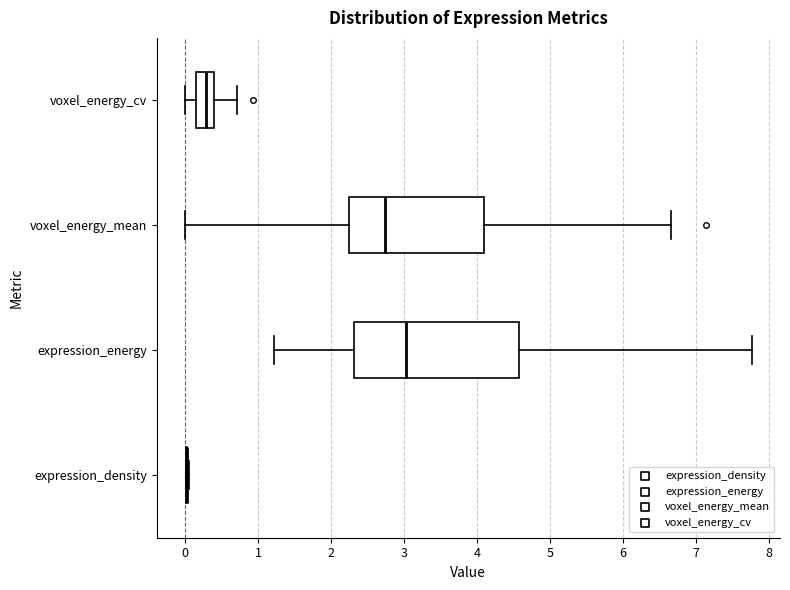

Which box is the widest, from its left edge to its right edge?

expression_energy